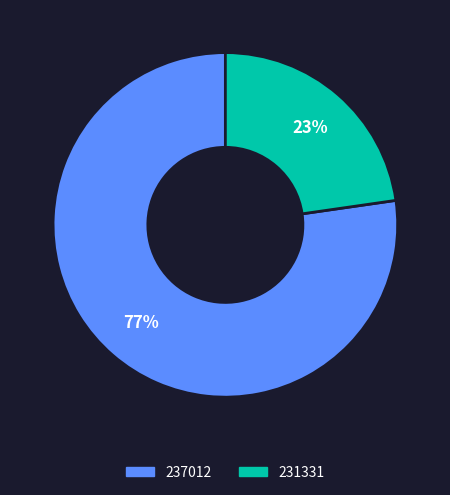

Is the sum of 231331 and 237012 greater than half?

Yes